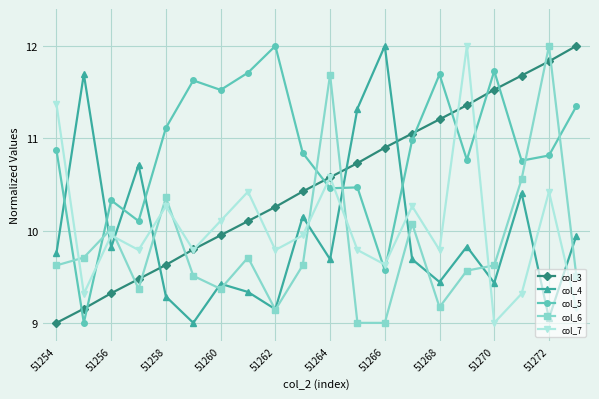

Which series has the largest total across all categories?

col_5